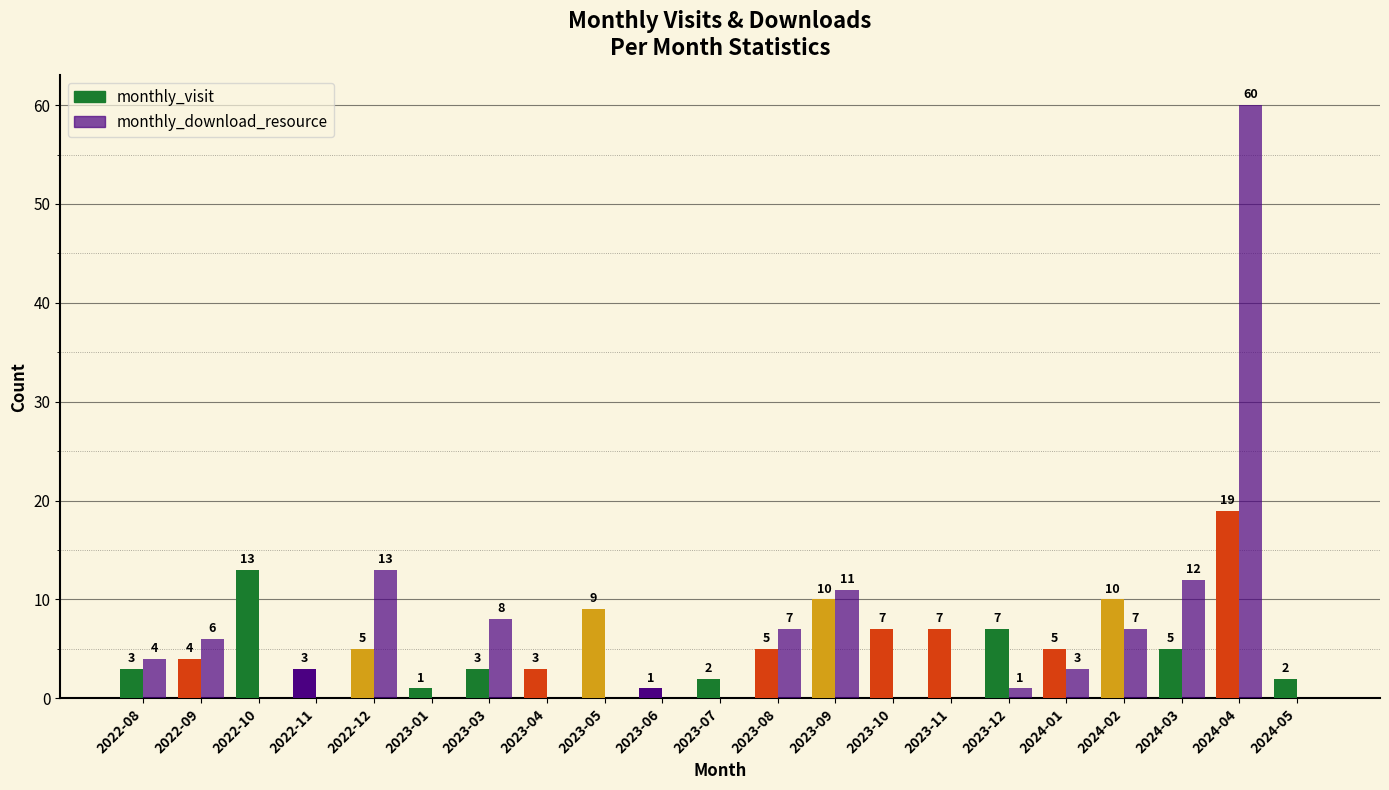

The monthly_visit series shows 7 at 2024-01. True or false?

False